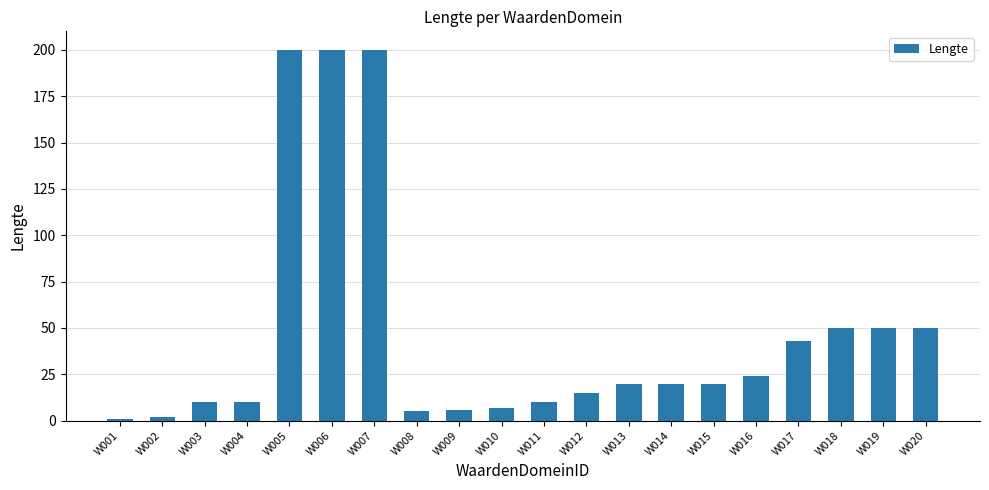

What is the greatest value displayed?

200